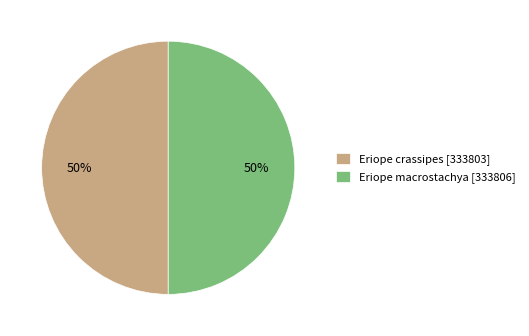

Is it true that Eriope macrostachya [333806] is 50% of the pie?

True